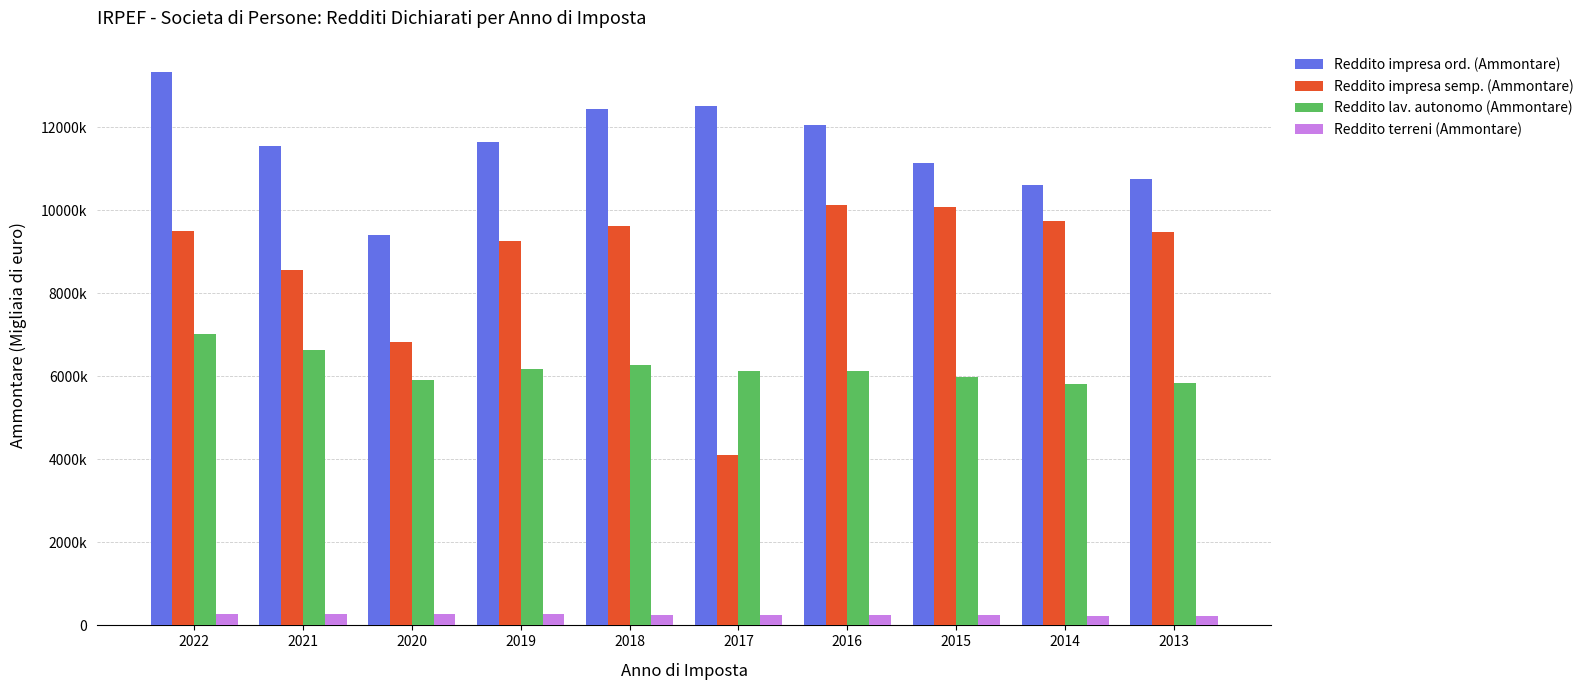

What is the minimum value for Reddito terreni (Ammontare)?

224810